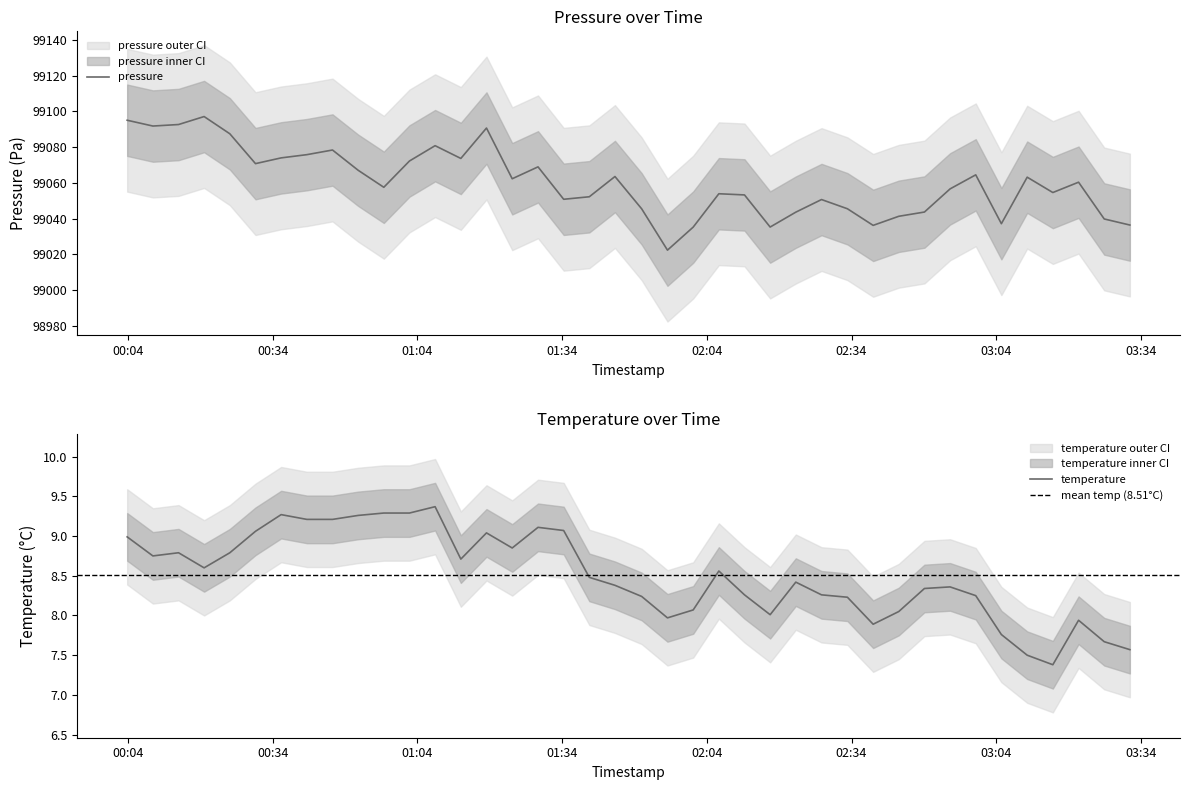

The temperature series shows 6.1 at 2022-11-12T00:46:25. True or false?

False